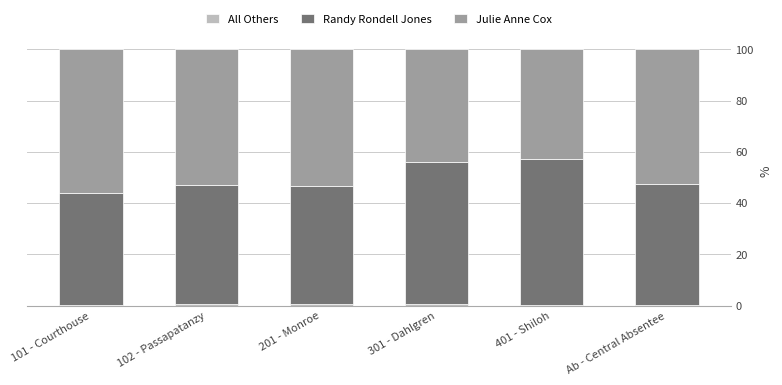

What is the sum of the Randy Rondell Jones values at 102 - Passapatanzy and 401 - Shiloh?

103.2